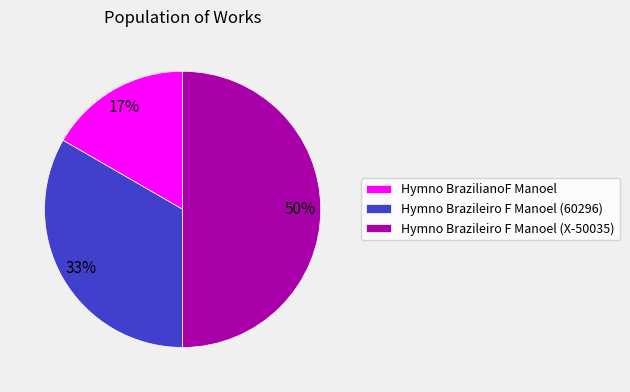

How many slices are in this pie chart?

3